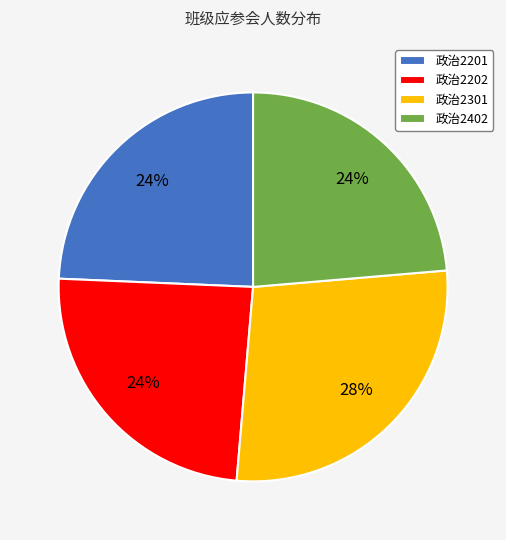

To the nearest percent, what portion does 政治2201 represent?

24%